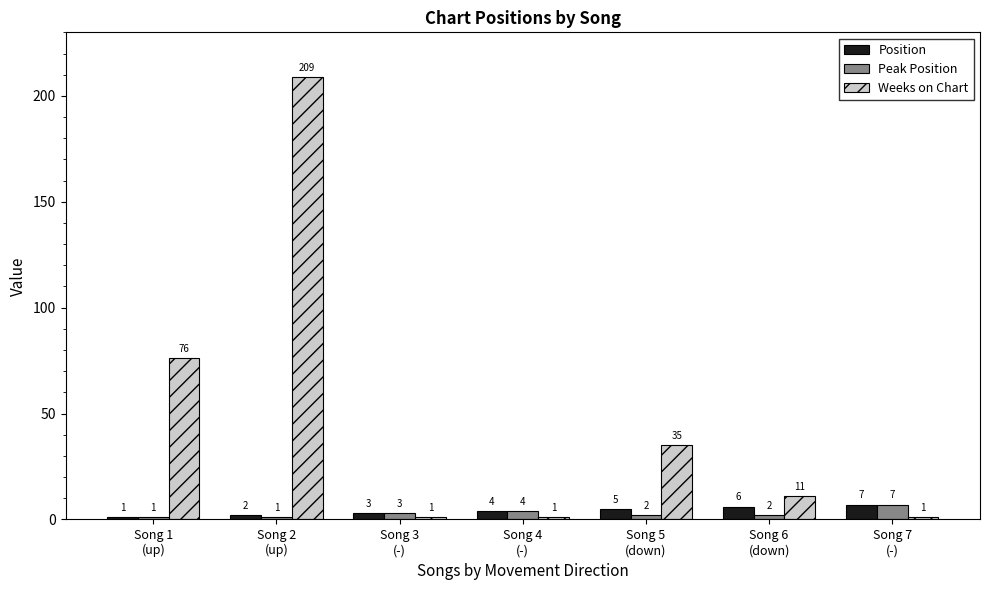

What is the difference between the highest and lowest values at Song 1
(up)?

75